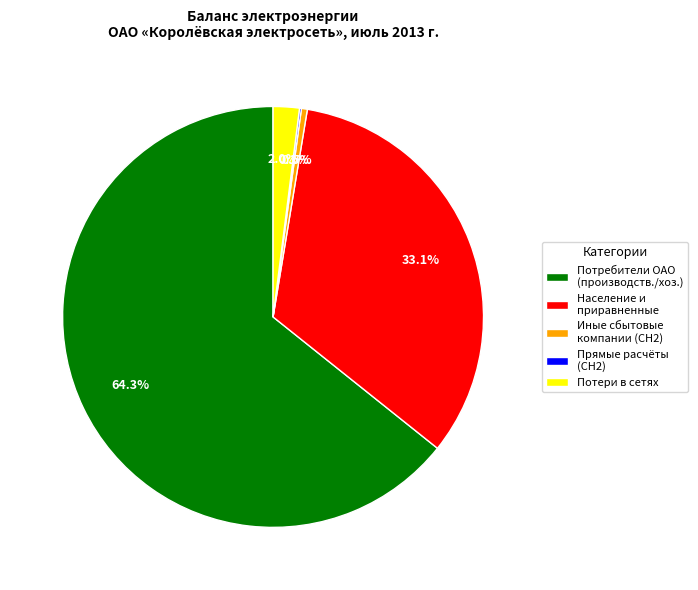

How much of the chart is everything except Иные сбытовые компании (СН2)?

99.5%